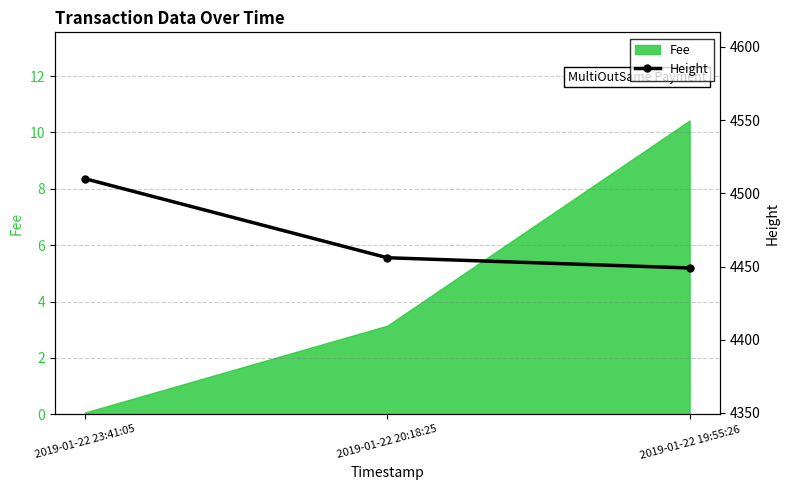

Rank the categories by value from lowest to highest.

2019-01-22 19:55:26, 2019-01-22 20:18:25, 2019-01-22 23:41:05